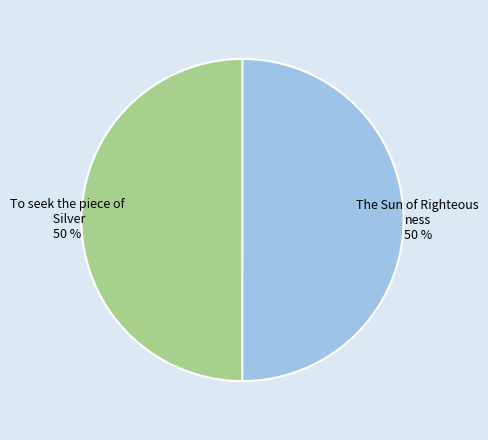

To the nearest percent, what is the average slice percentage?

50%